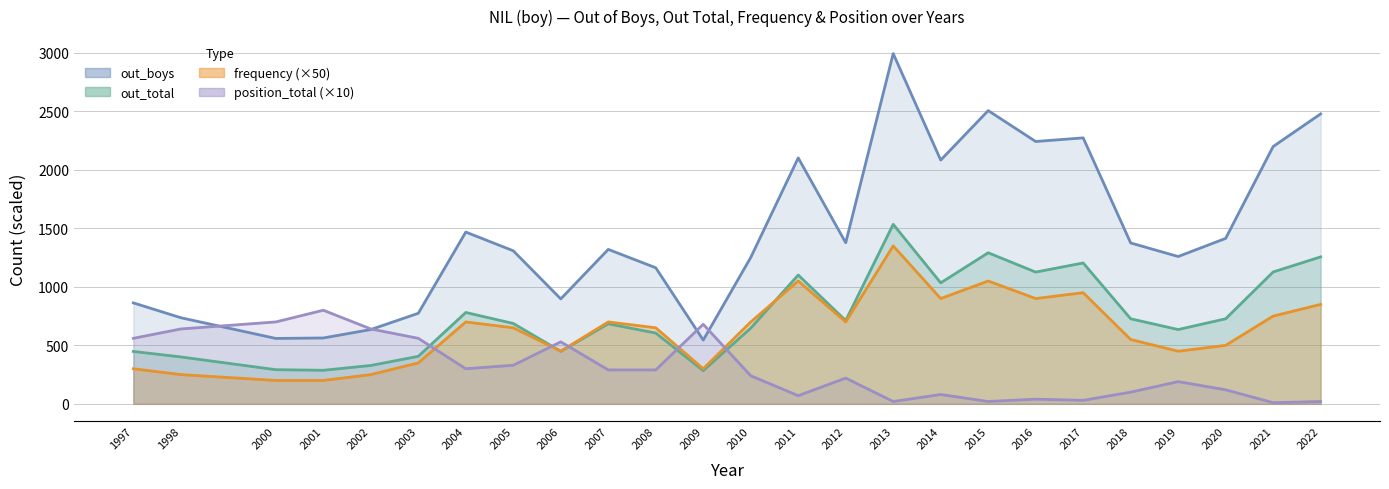

List the series in order of their peak value, highest first.

out_boys, out_total, frequency, position_total